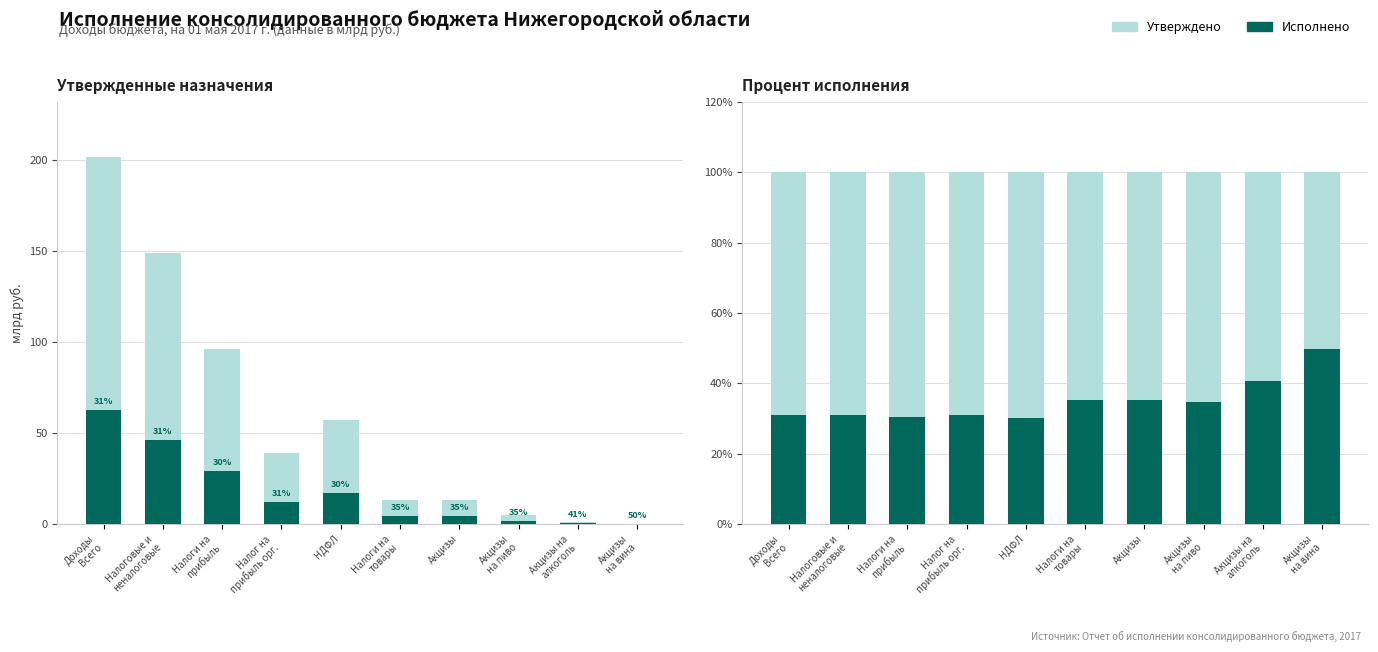

At which label does Исполнено reach its peak?

Акцизы
на вина